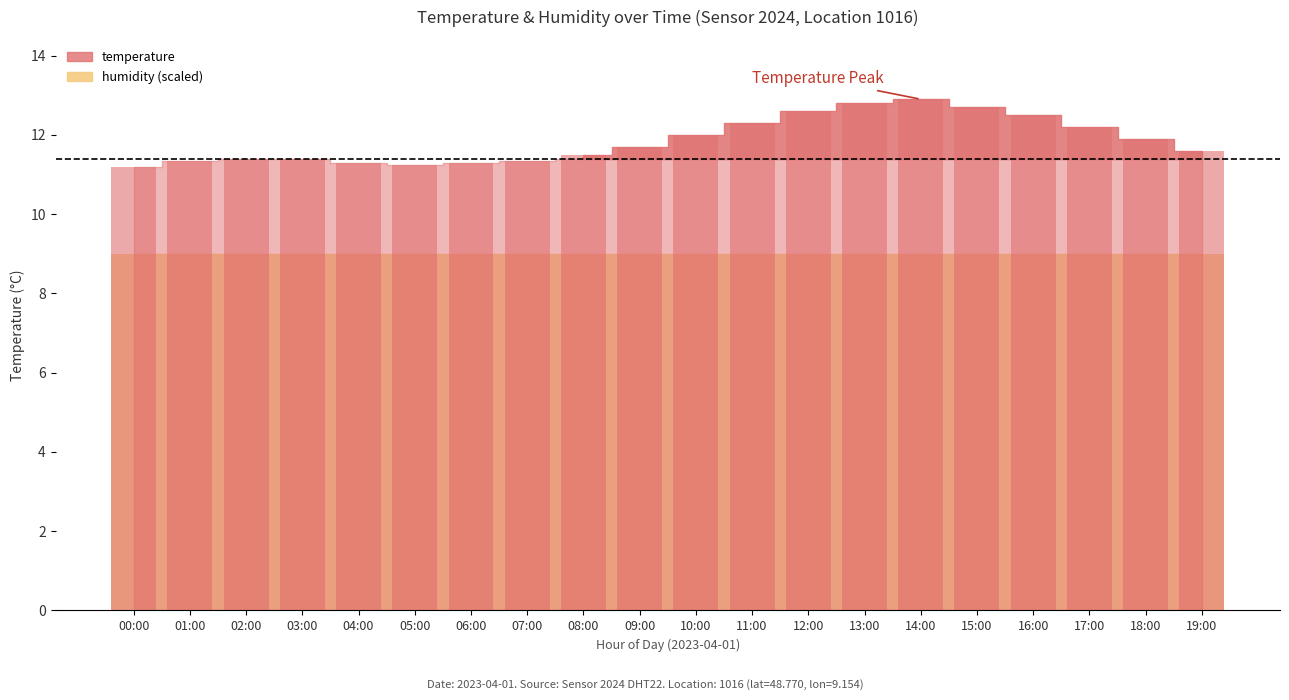

What is the value of the 20th bar from the left?

11.6